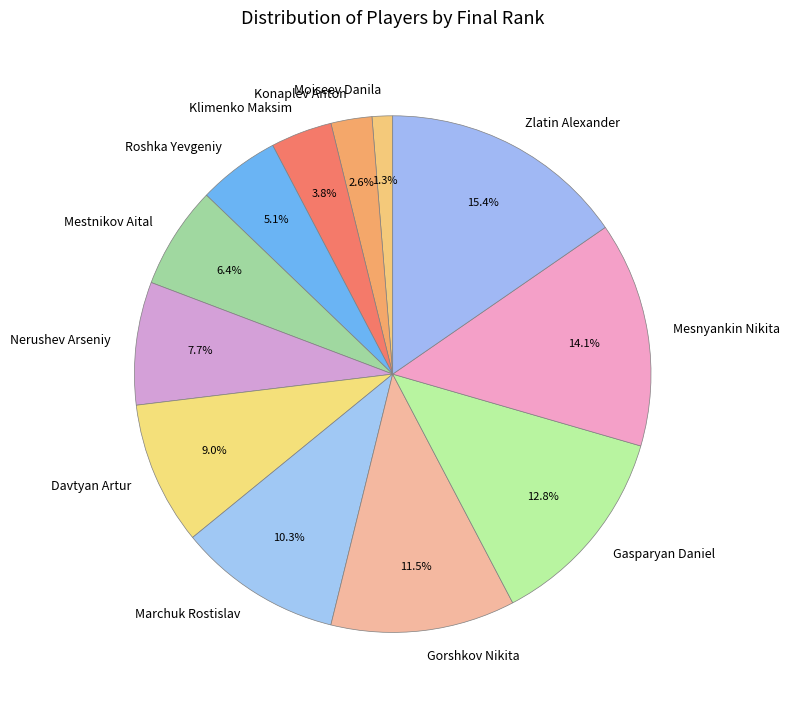

Between Mestnikov Aital and Marchuk Rostislav, which is larger?

Marchuk Rostislav